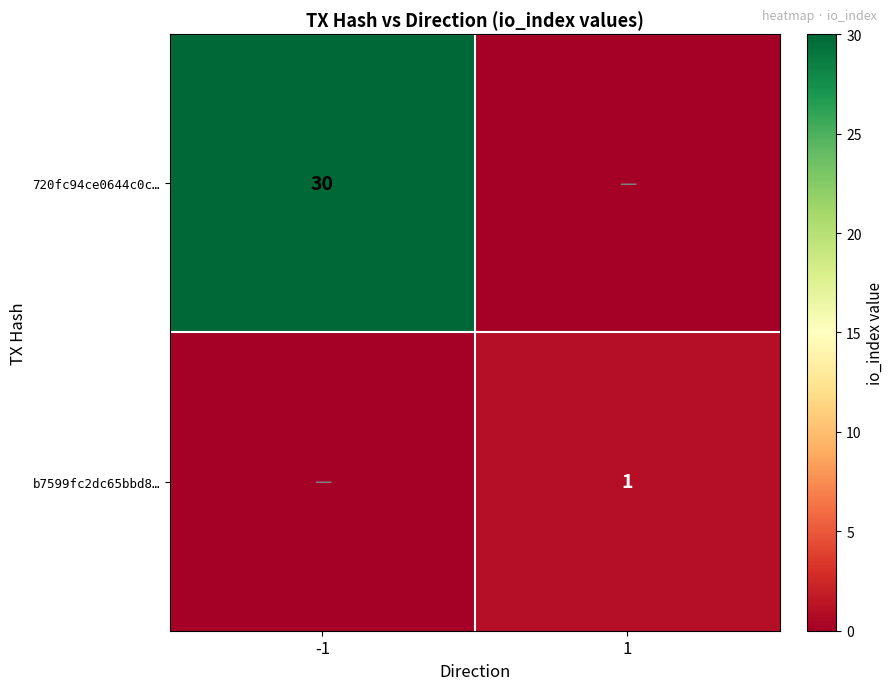

Is the value of 720fc94ce0644c0c… at -1 greater than the value of b7599fc2dc65bbd8… at 1?

Yes